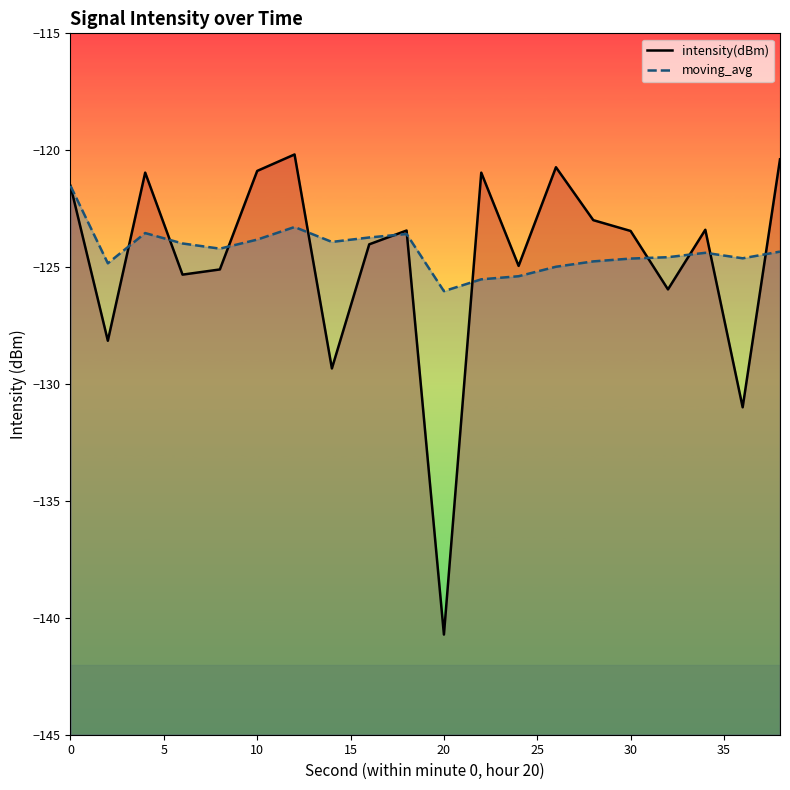

What is the sum of the moving_avg line values at 19 and 12?

-249.7